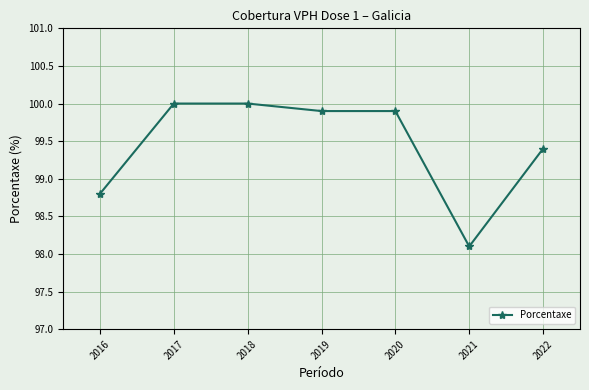

Reading right to left, transcribe all the data shown in this chart.

99.4	98.1	99.9	99.9	100.0	100.0	98.8